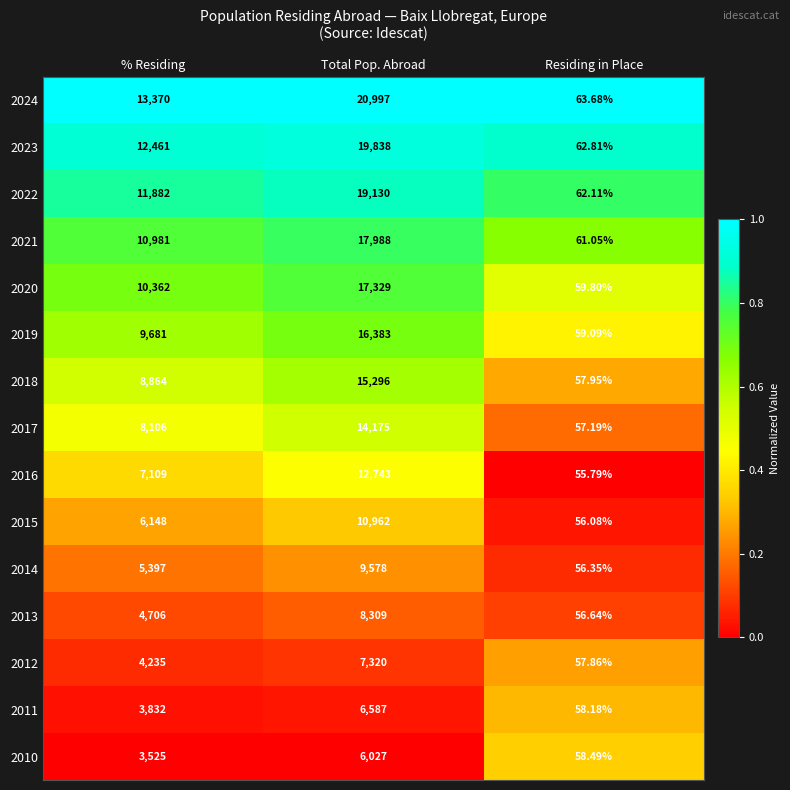

List the labels in order of 2013 value, smallest first.

Residing in Place, % Residing, Total Pop. Abroad